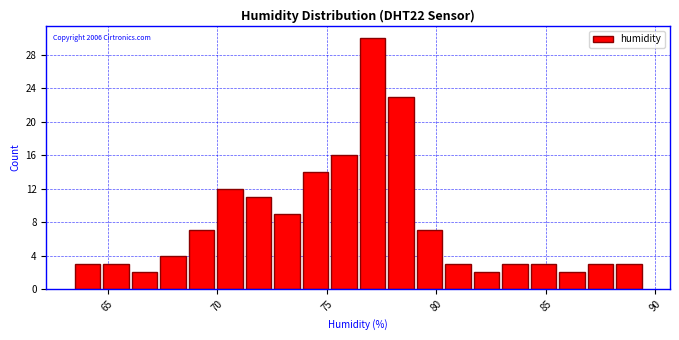

Around what value on the x-axis is the tallest bar? Give the approximate position of its centre, as read against the axis.

77.0